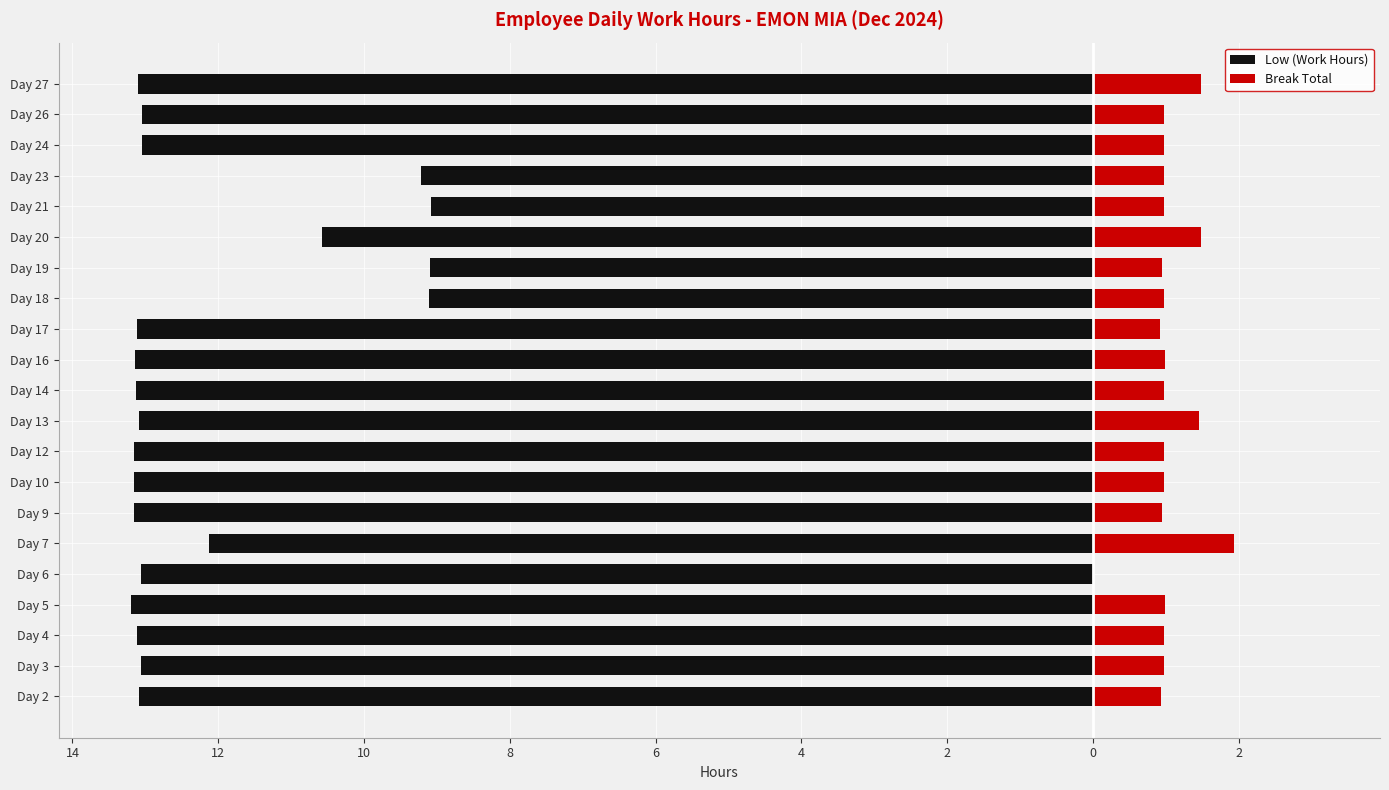

At how many categories does at least one series exceed -3?

21